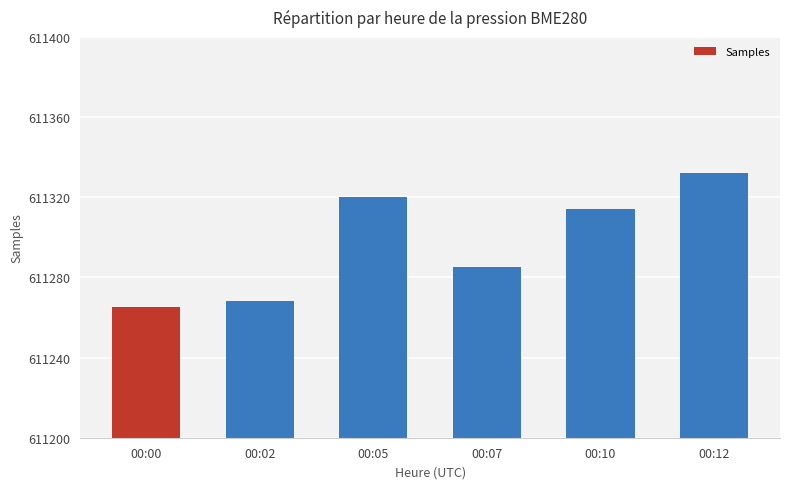

Rank the categories by value from highest to lowest.

00:12, 00:05, 00:10, 00:07, 00:02, 00:00